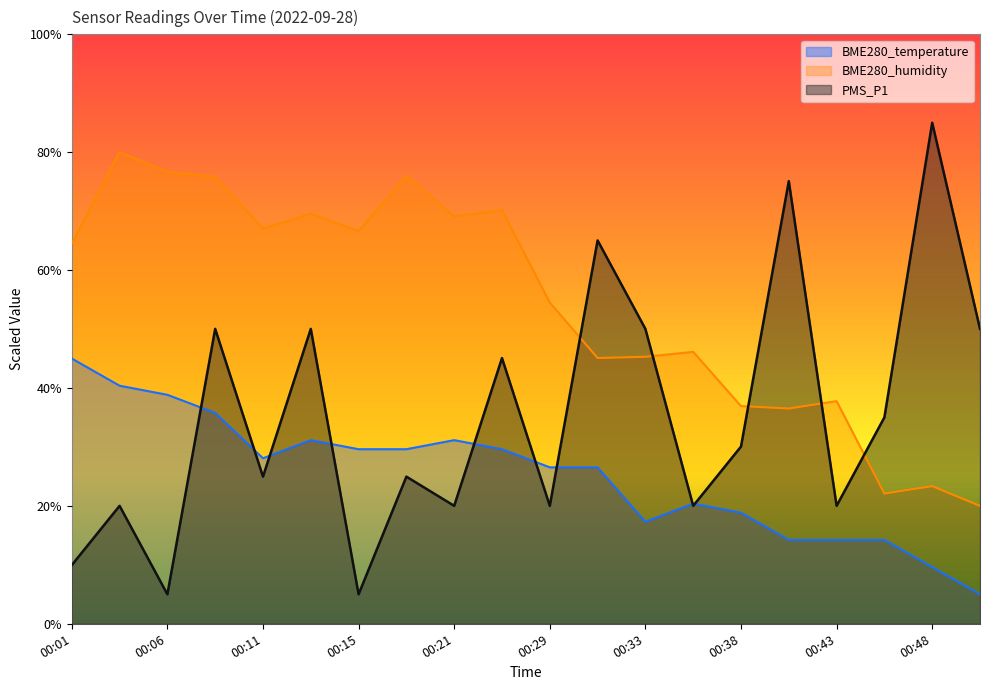

How many data points in PMS_P1 are above 30?

10